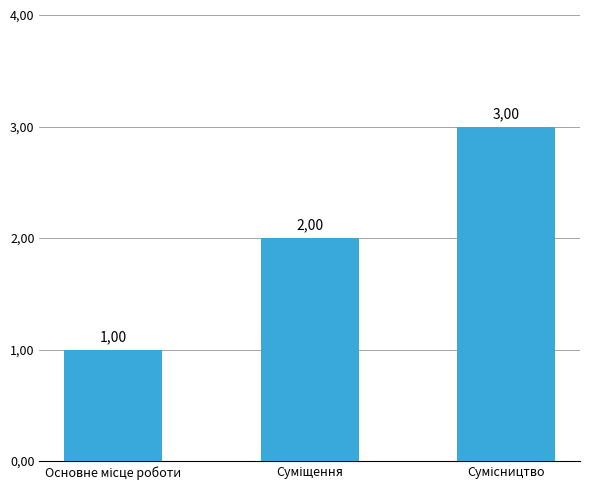

List the labels in order of value, largest first.

Сумісництво, Суміщення, Основне місце роботи